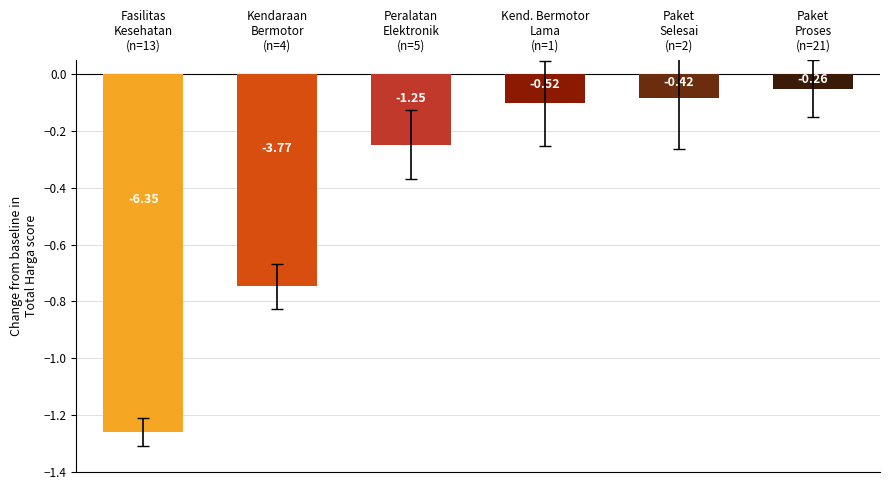

Does the chart contain any negative values?

Yes